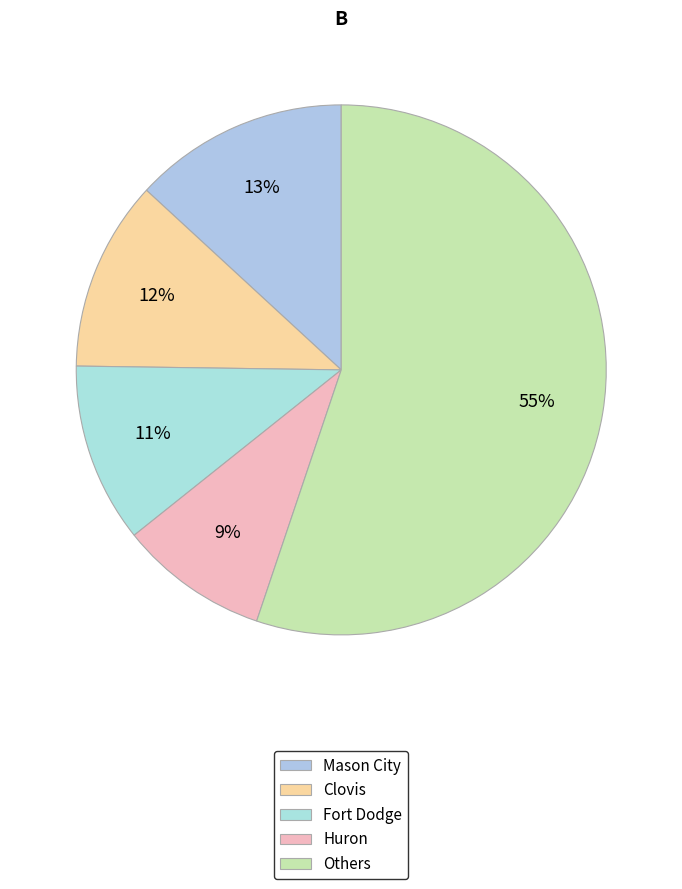

How many segments does this pie chart have?

5